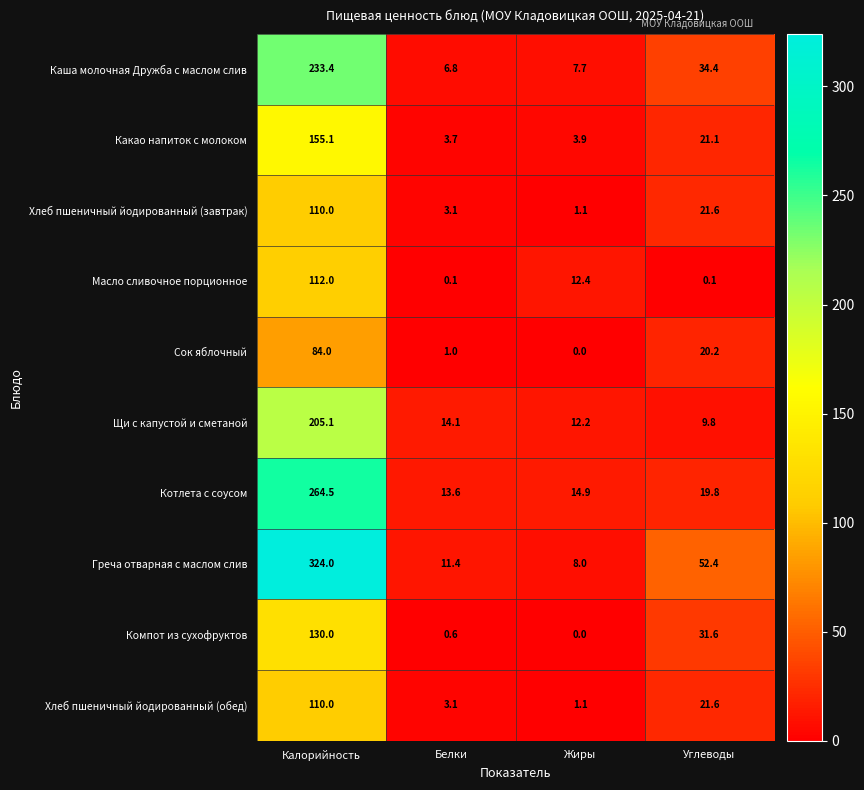

Which series has the widest spread of values?

Греча отварная с маслом слив